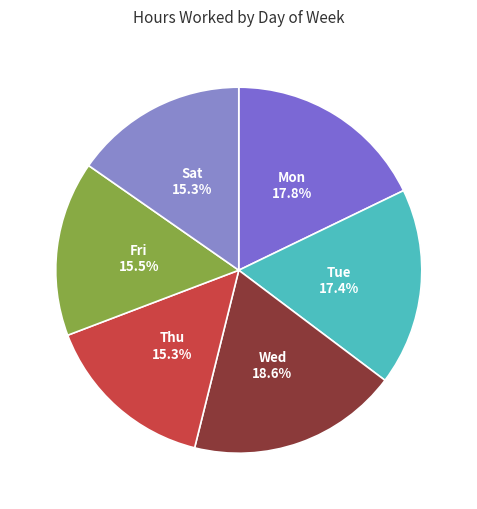

Does Tue represent more than half of the total?

No